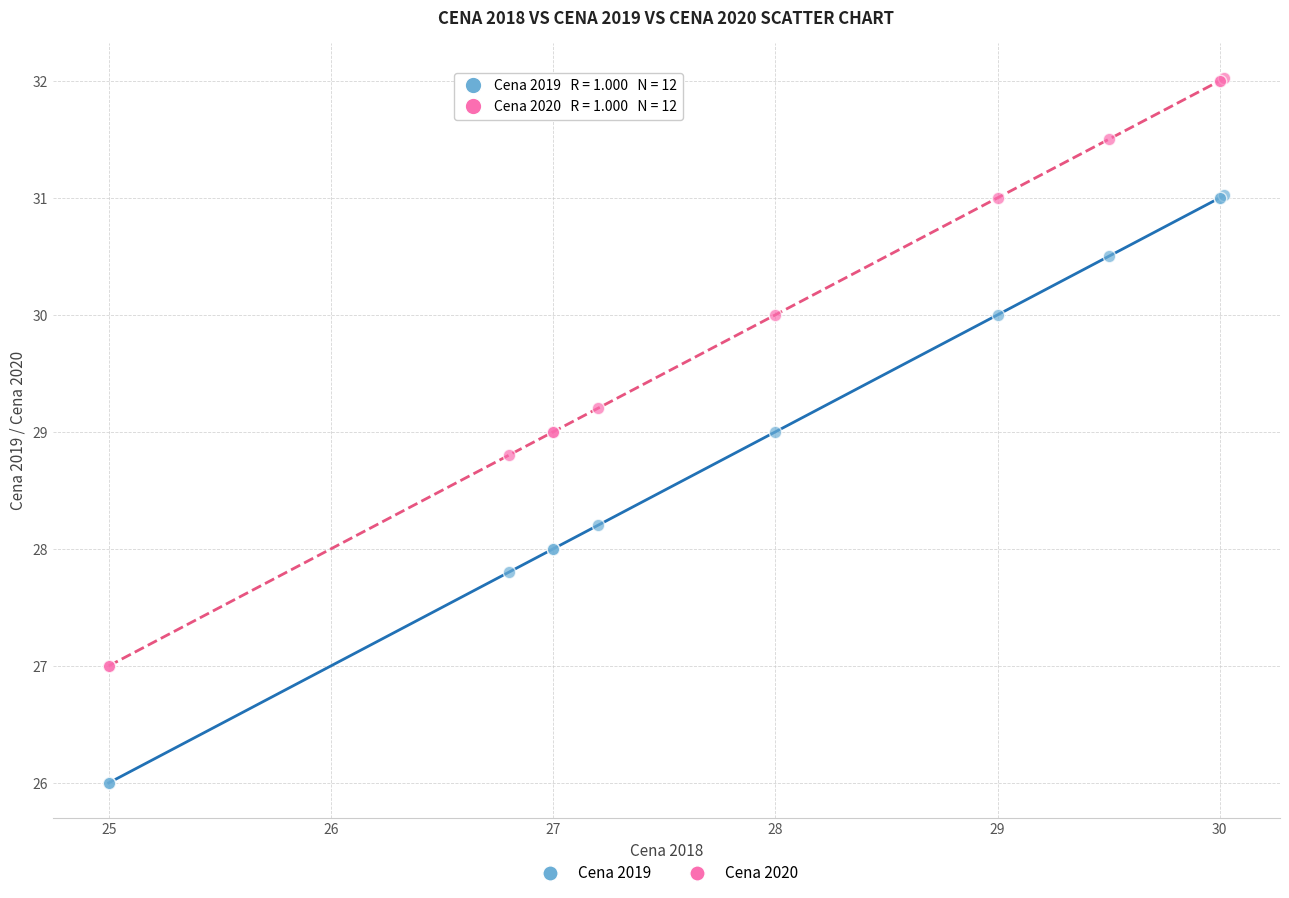

Which series contains the lowest Y value?

Cena 2019